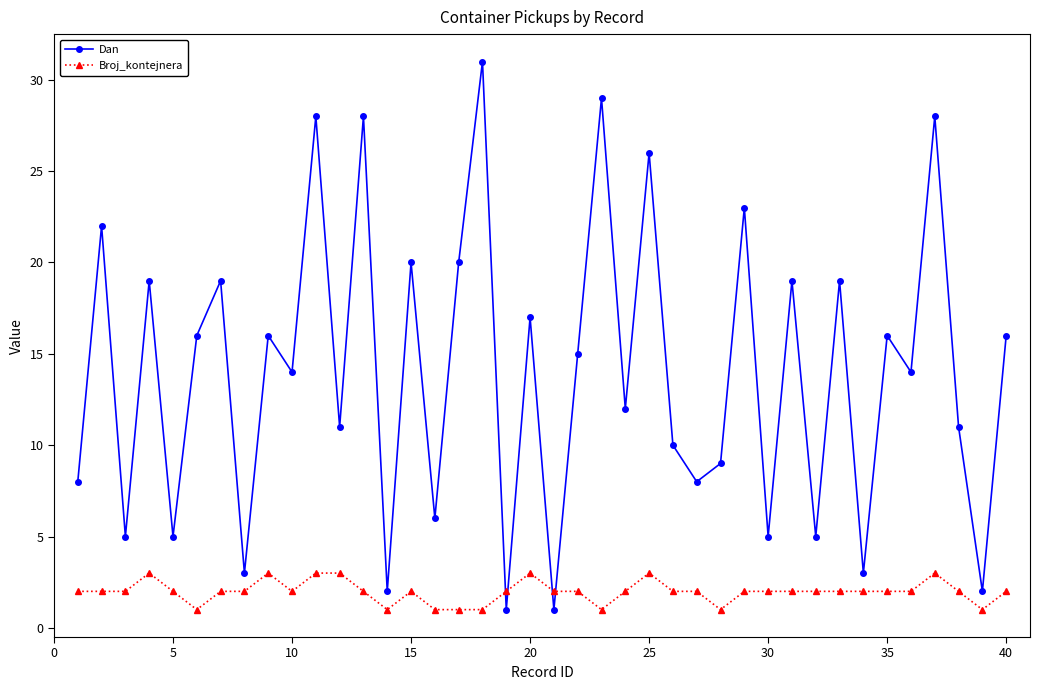

True or false: Dan has more than 0 points higher than both neighbors.

True